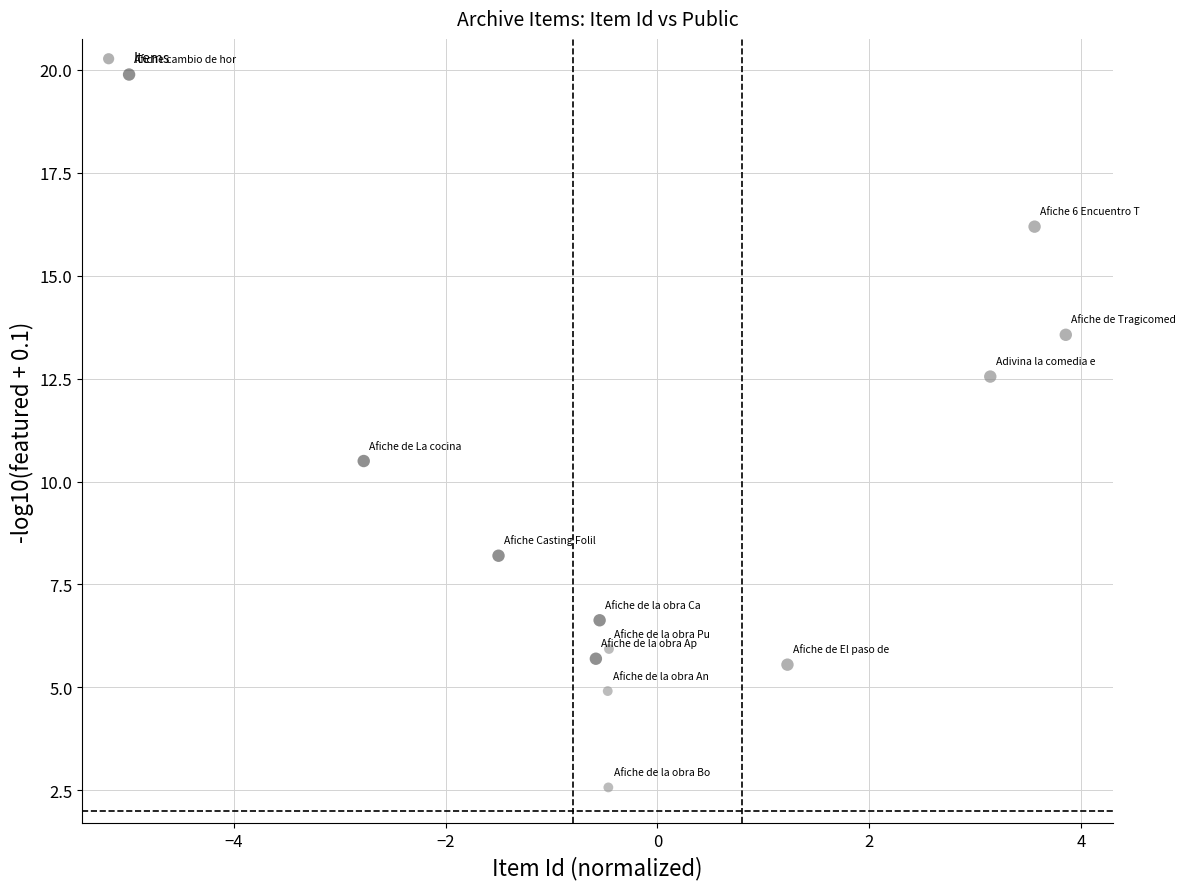

What is the range of X values (max minus min)?

8.8